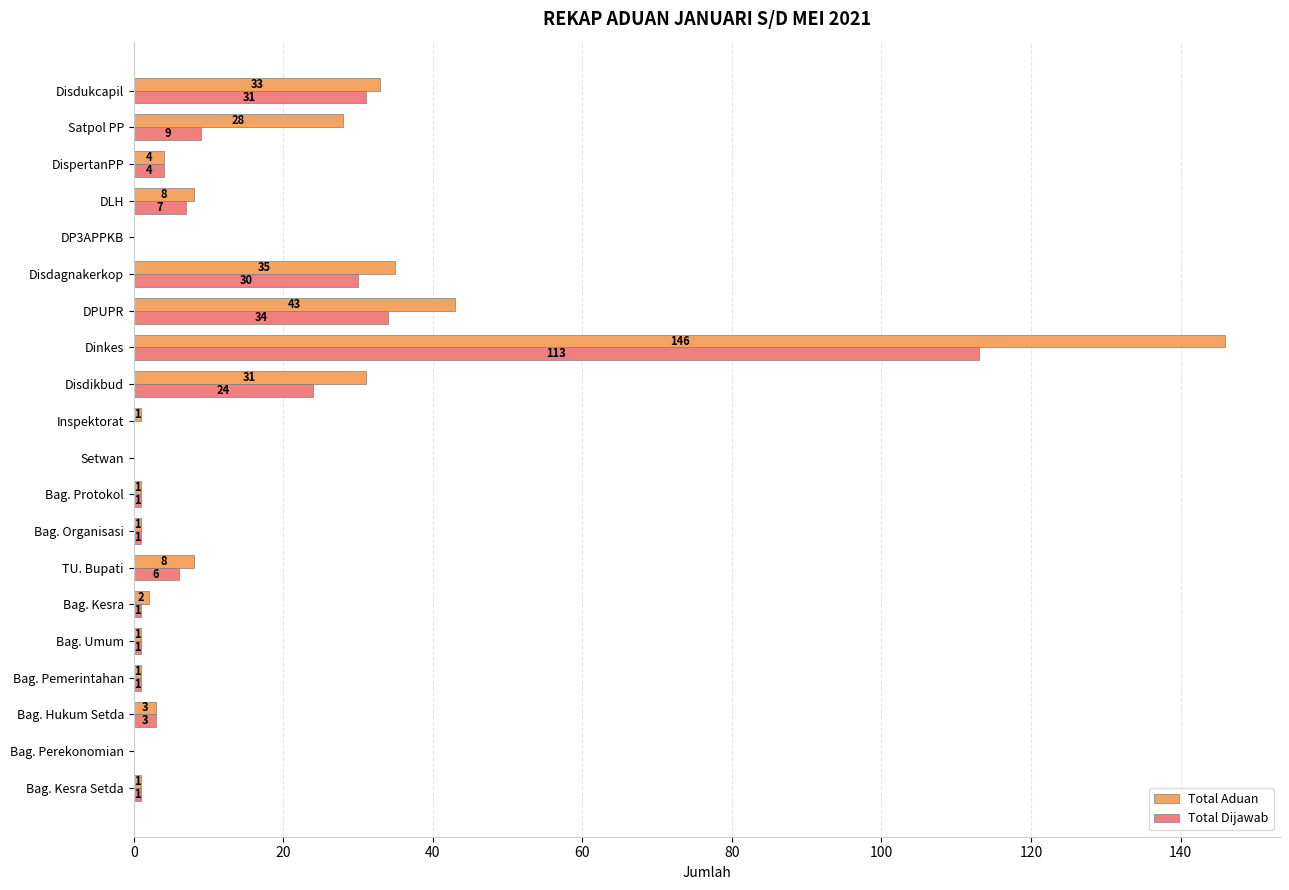

True or false: Total Dijawab has a value of 3 at Bag. Hukum Setda.

True